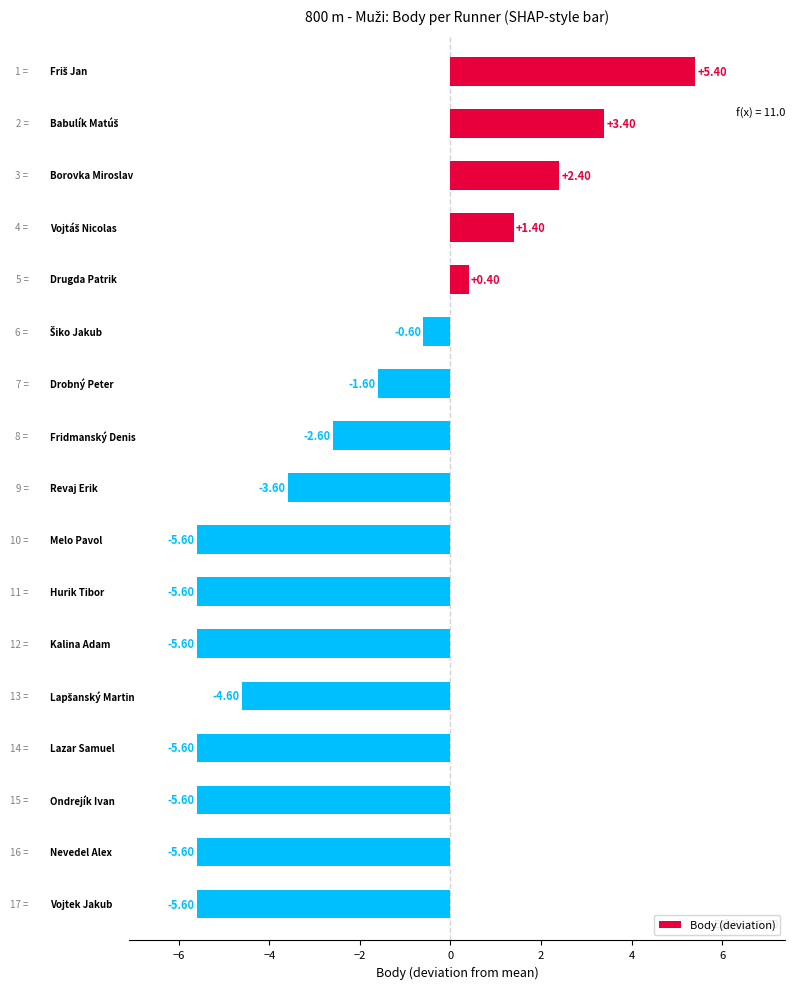

What is the average value?

-2.3